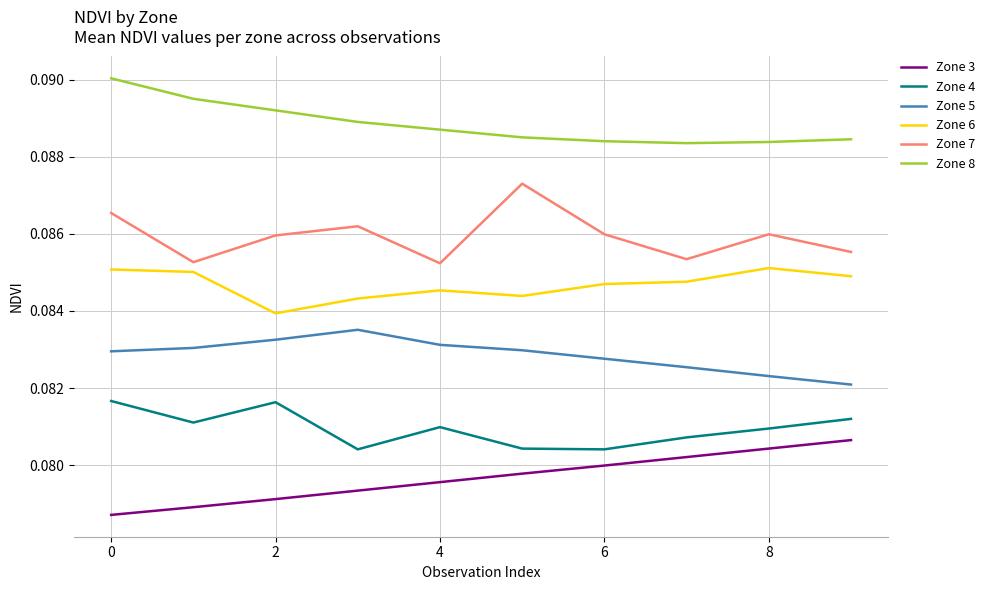

Which series has the widest spread of values?

Zone 7